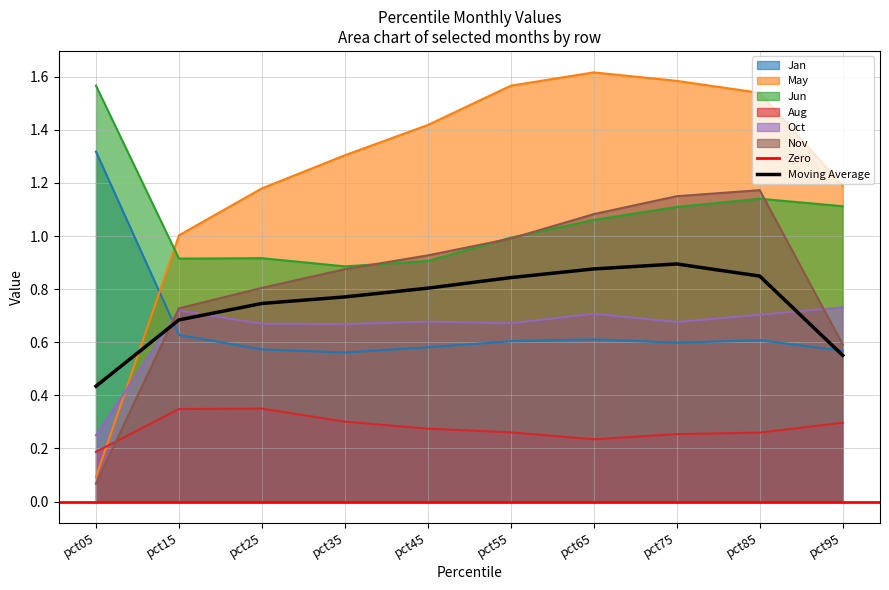

True or false: Aug has a value of 0.3 at pct75.

True